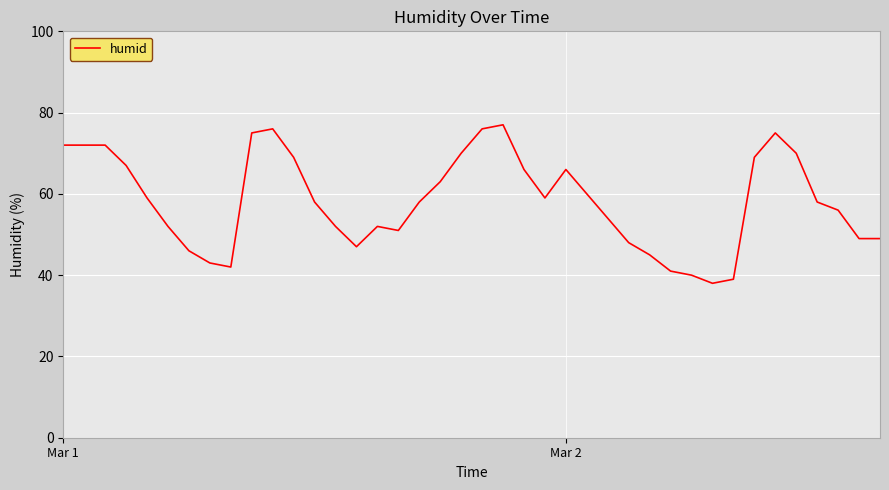

What is the minimum value shown in the chart?

38